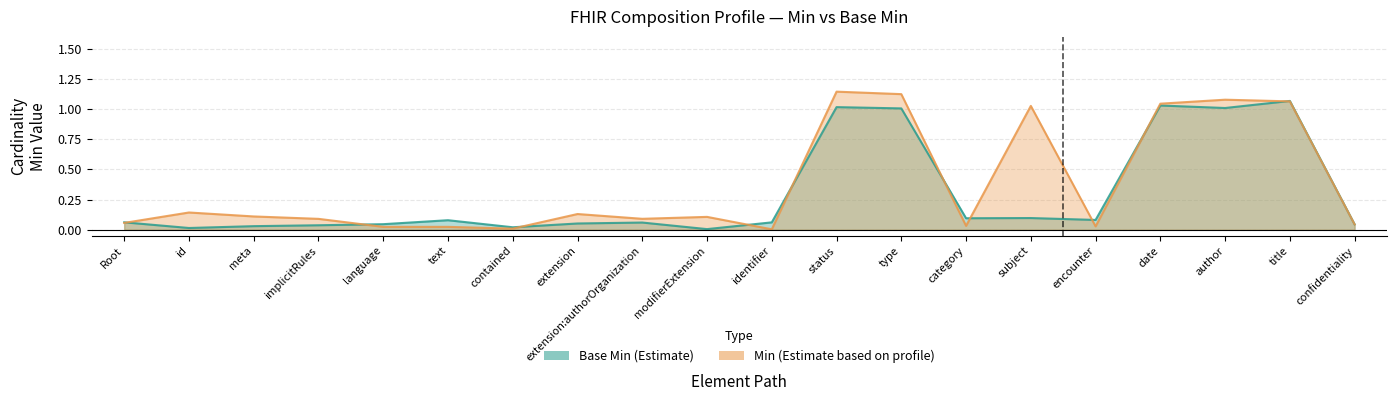

What is the spread (max minus min) of values at author?

0.1